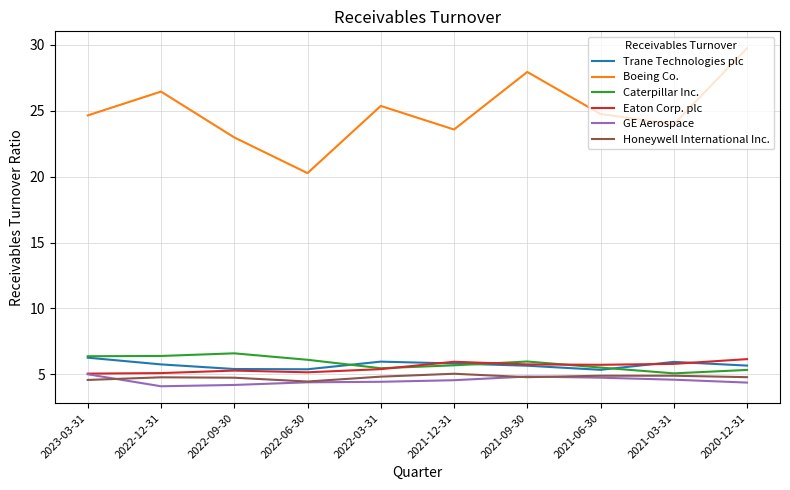

What are all the series names shown in the legend?

Trane Technologies plc, Boeing Co., Caterpillar Inc., Eaton Corp. plc, GE Aerospace, Honeywell International Inc.